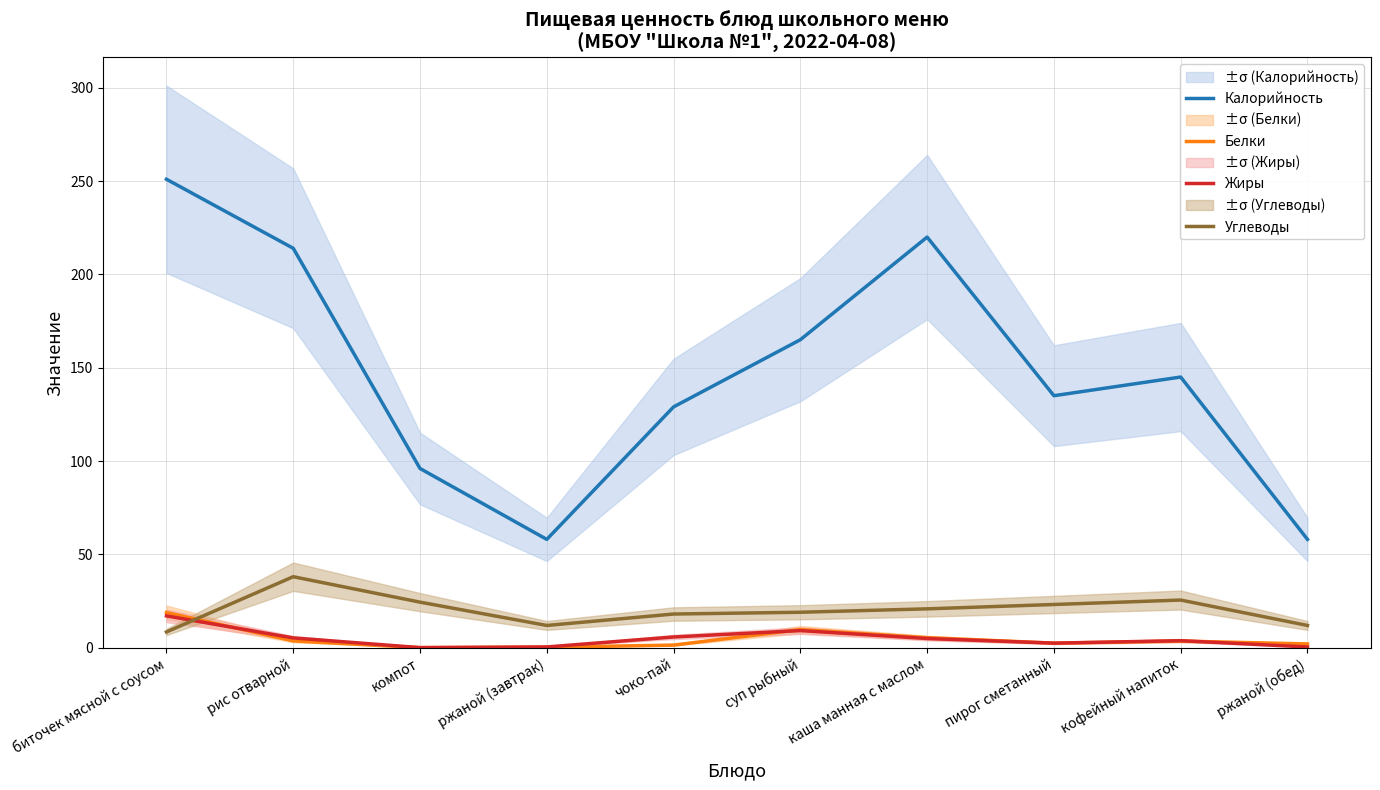

Is the value of Белки at ржаной (завтрак) greater than the value of Углеводы at биточек мясной с соусом?

No